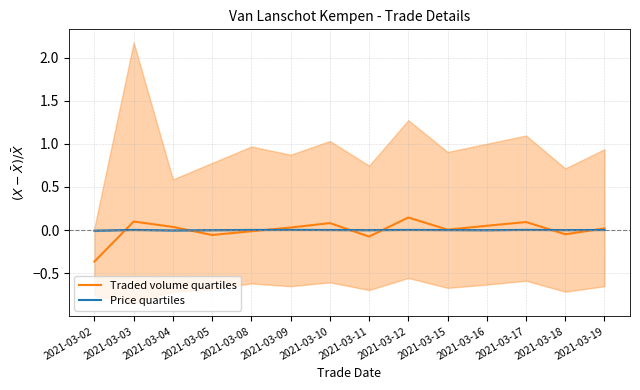

At which category does the chart reach its minimum across all series?

2021-03-02